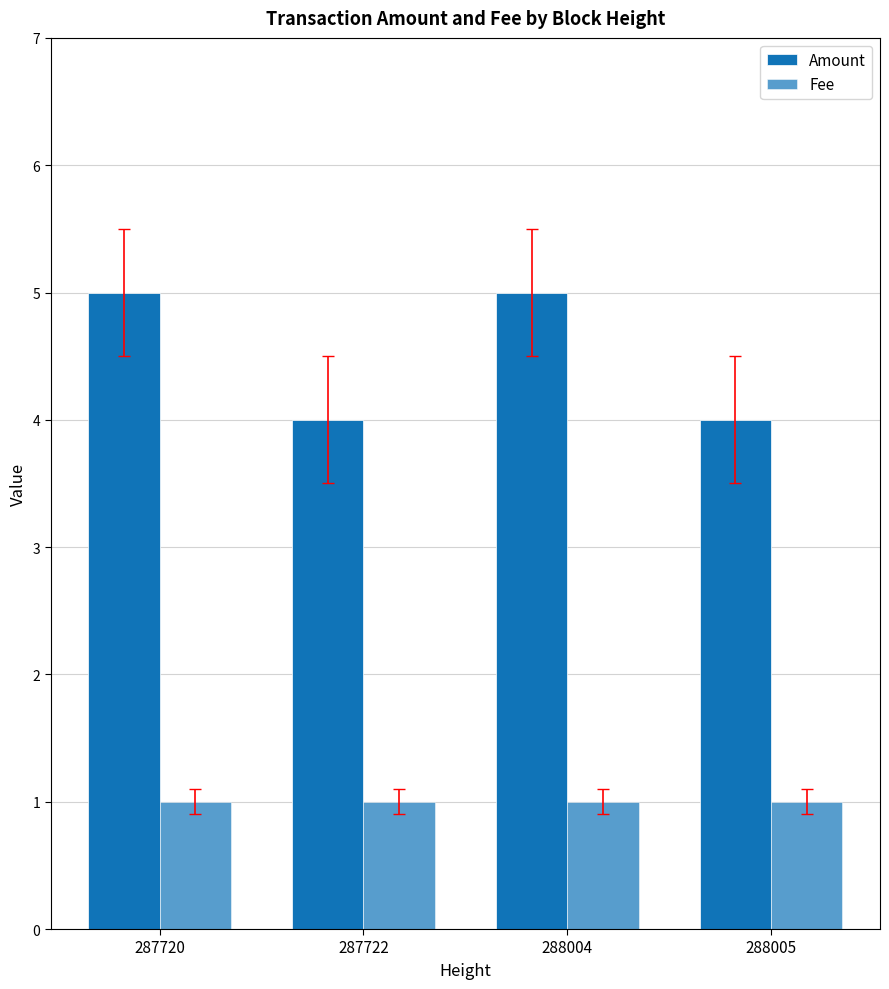

At which category is the sum across all series the highest?

287720